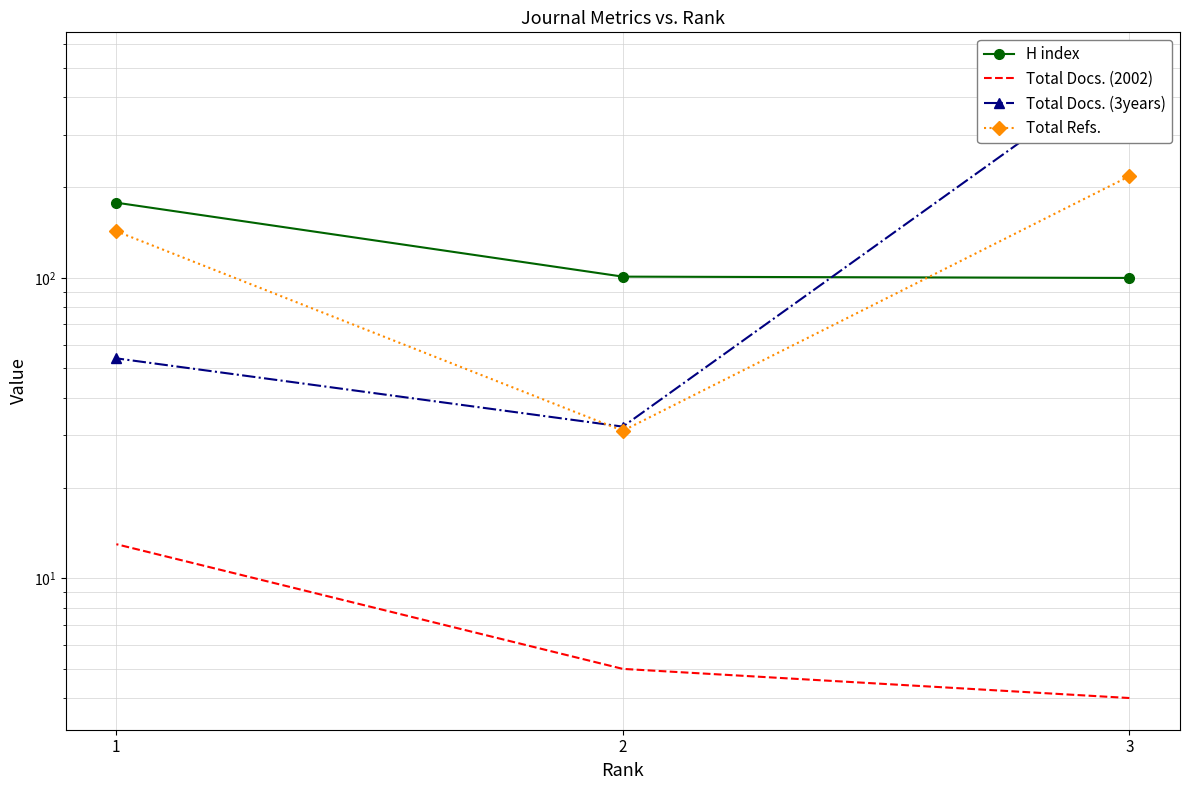

What is the value of the H index point at the 2nd from the left?

101